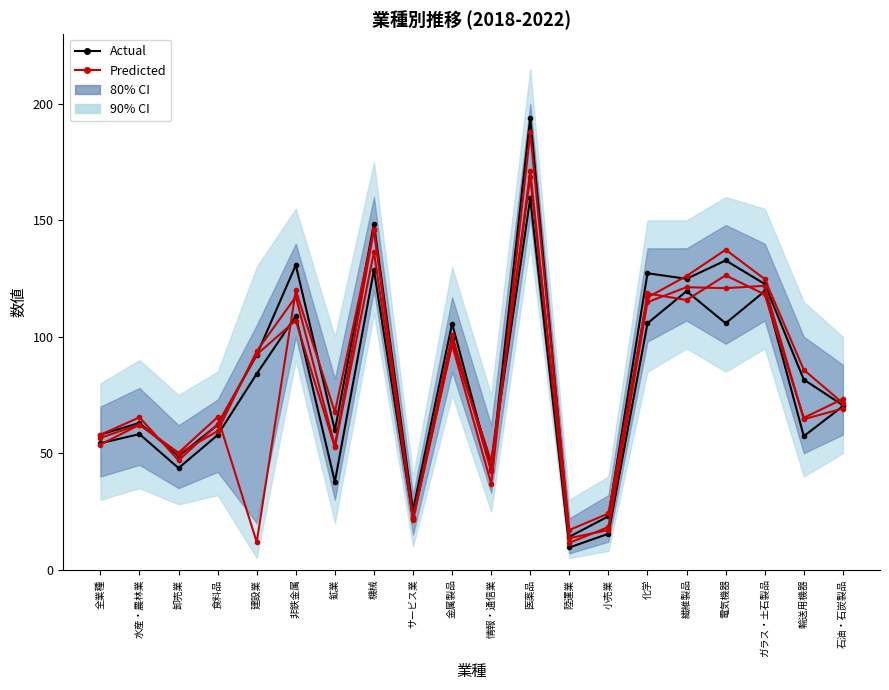

What value does the Predicted series have at 鉱業?

52.5